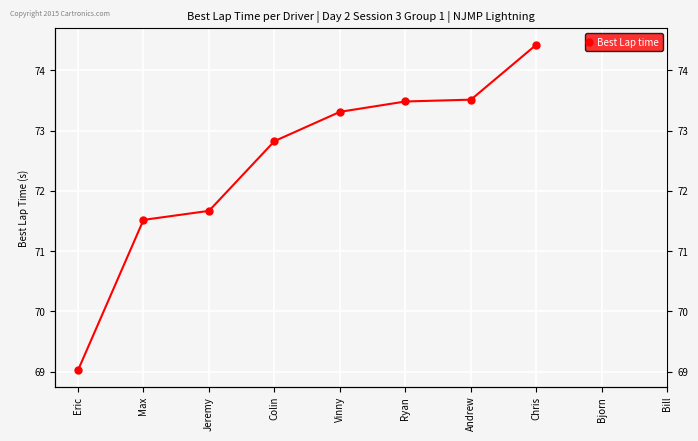

List the labels in order of value, smallest first.

Eric, Max, Jeremy, Colin, Vinny, Ryan, Andrew, Chris, Bjorn, Bill